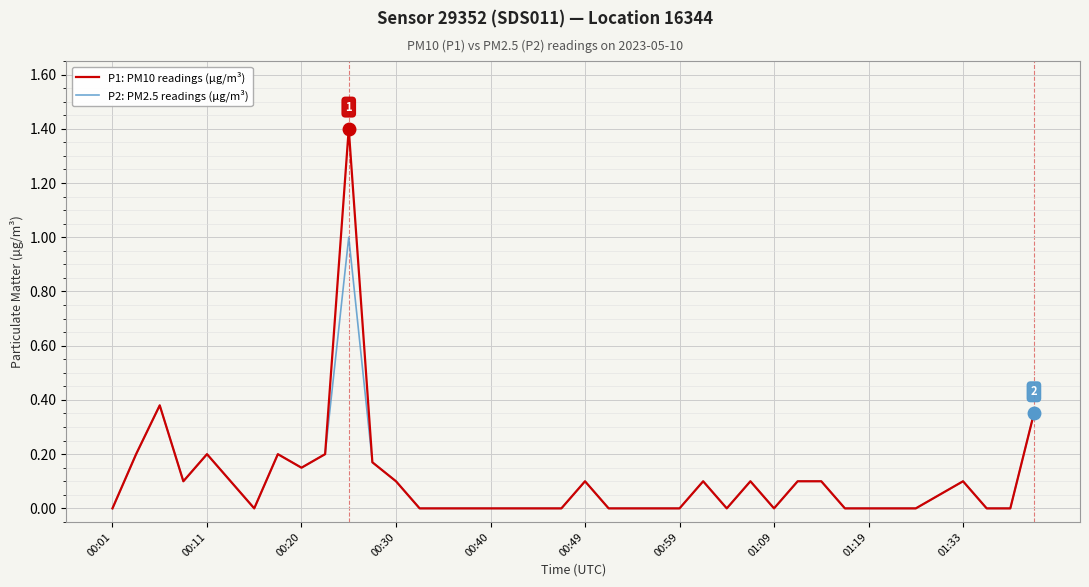

Rank the series by their maximum value, from highest to lowest.

P1: PM10 readings (µg/m³), P2: PM2.5 readings (µg/m³)